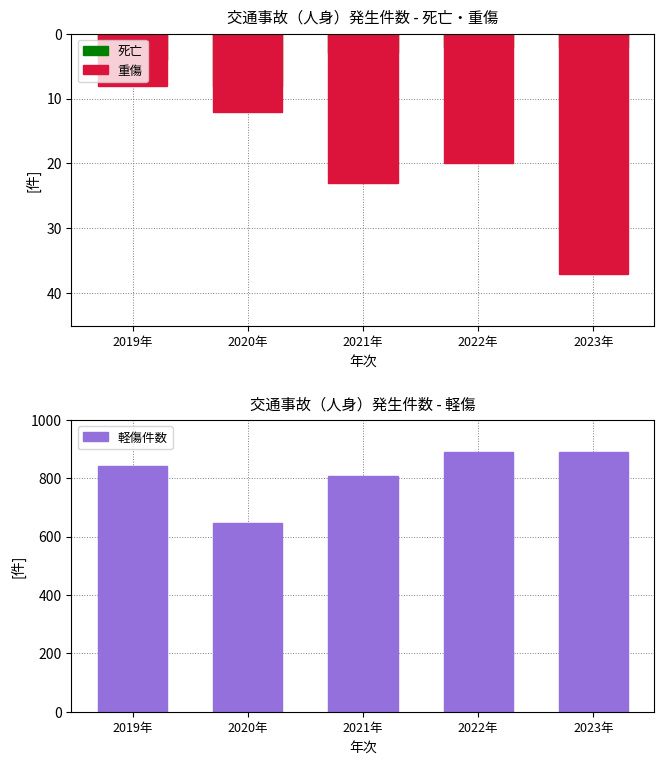

What is the difference between the maximum and minimum values in the 軽傷件数 series?

245